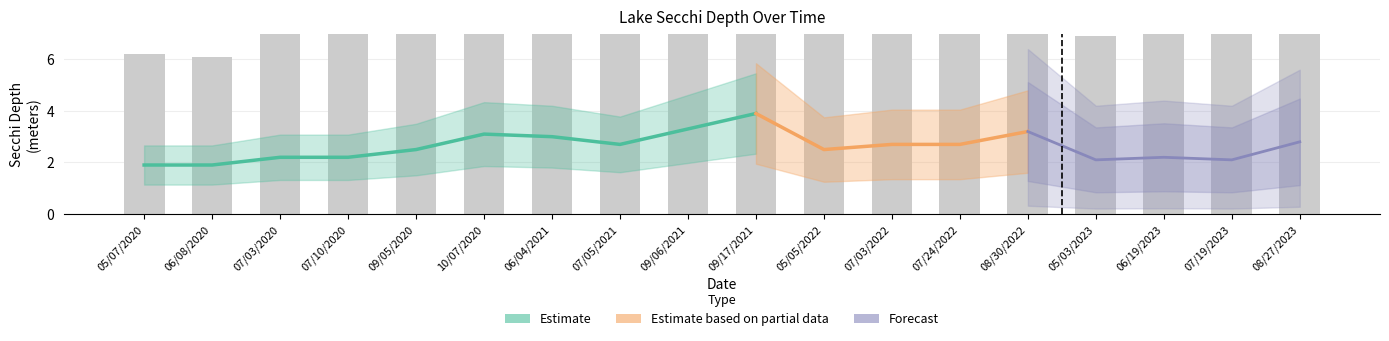

How many values are below 8?

7